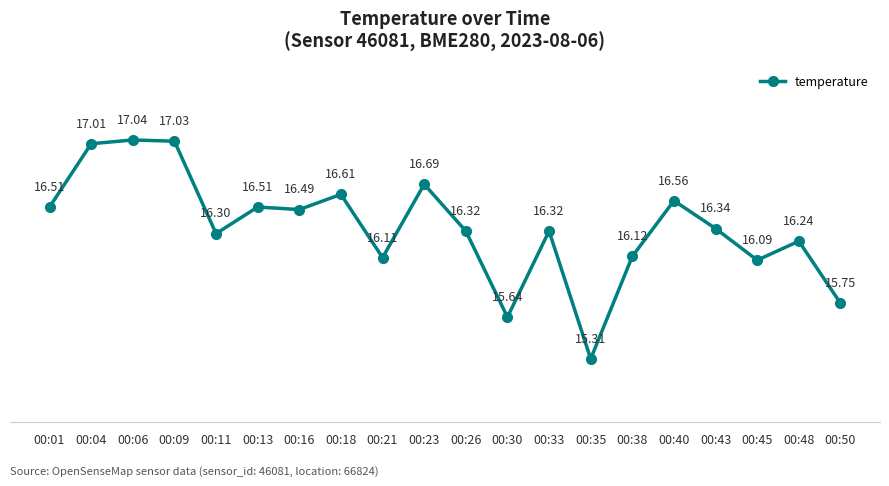

What is the minimum value shown in the chart?

15.3